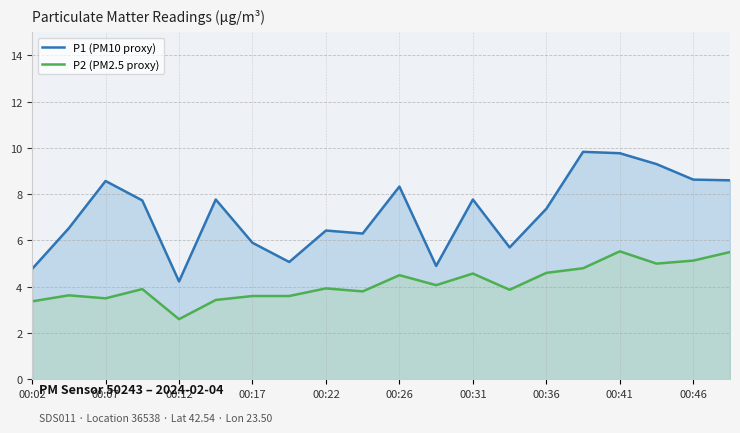

At which label does P1 (PM10 proxy) first exceed 7?

00:07